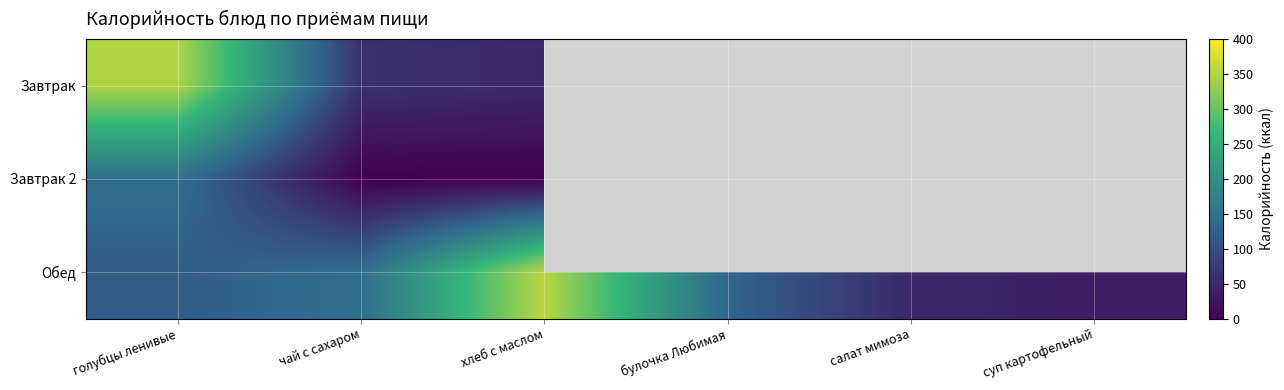

How many distinct data groups are displayed?

3